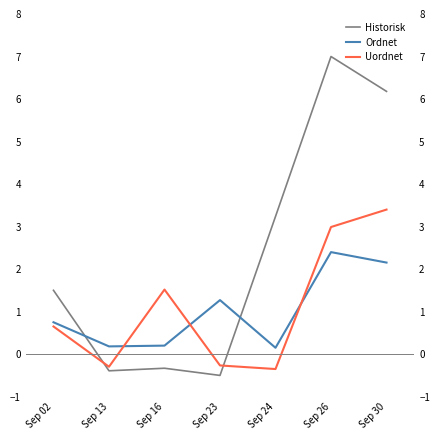

In Uordnet, how many points are higher than both neighbors (excluding endpoints)?

1